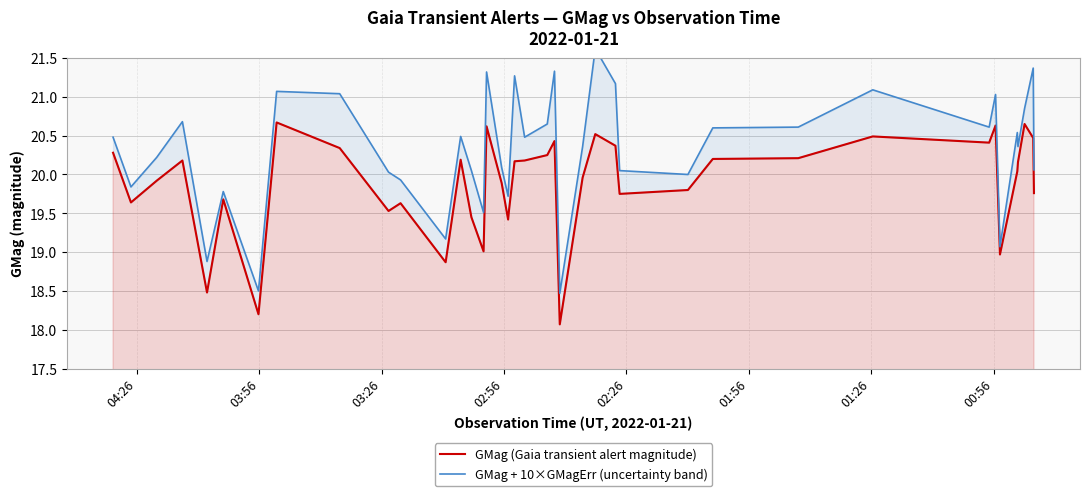

Which series has the largest total across all categories?

GMag + 10×GMagErr (uncertainty band)